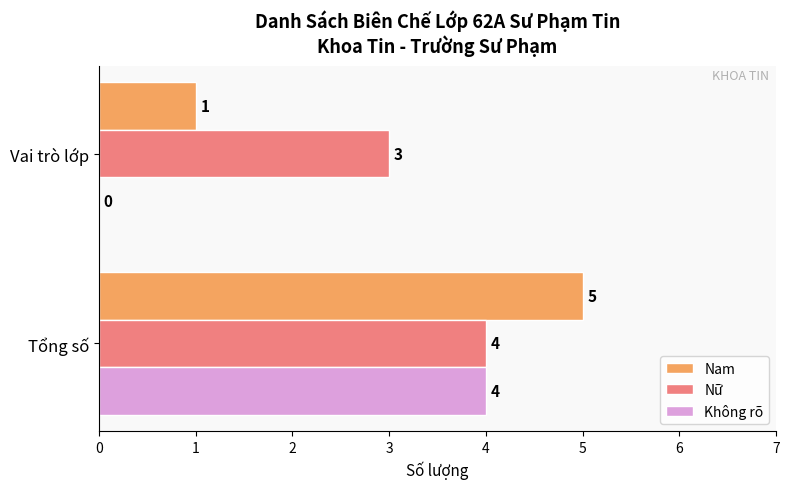

How many values in Không rõ are above zero?

1